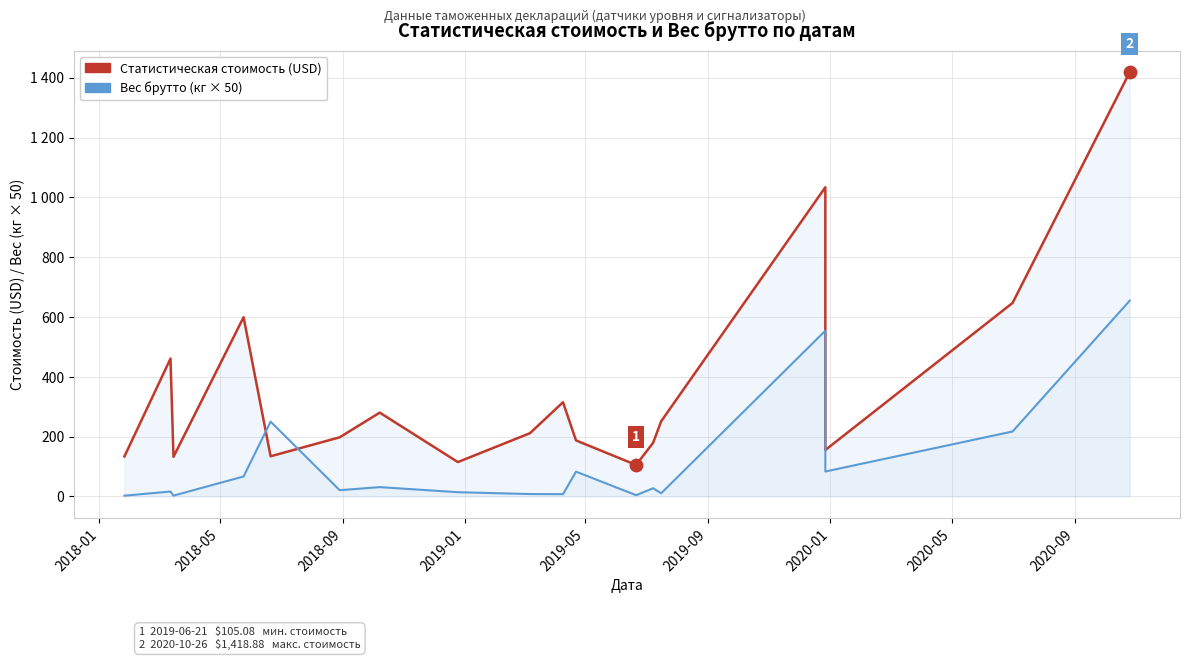

What are all the series names shown in the legend?

Статистическая стоимость, Вес брутто (×50)